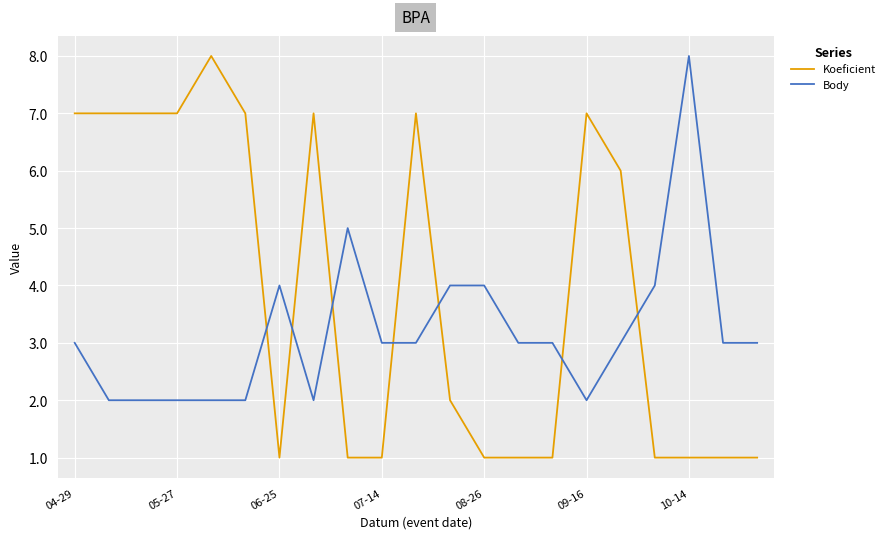

Which series has the largest total across all categories?

Koeficient